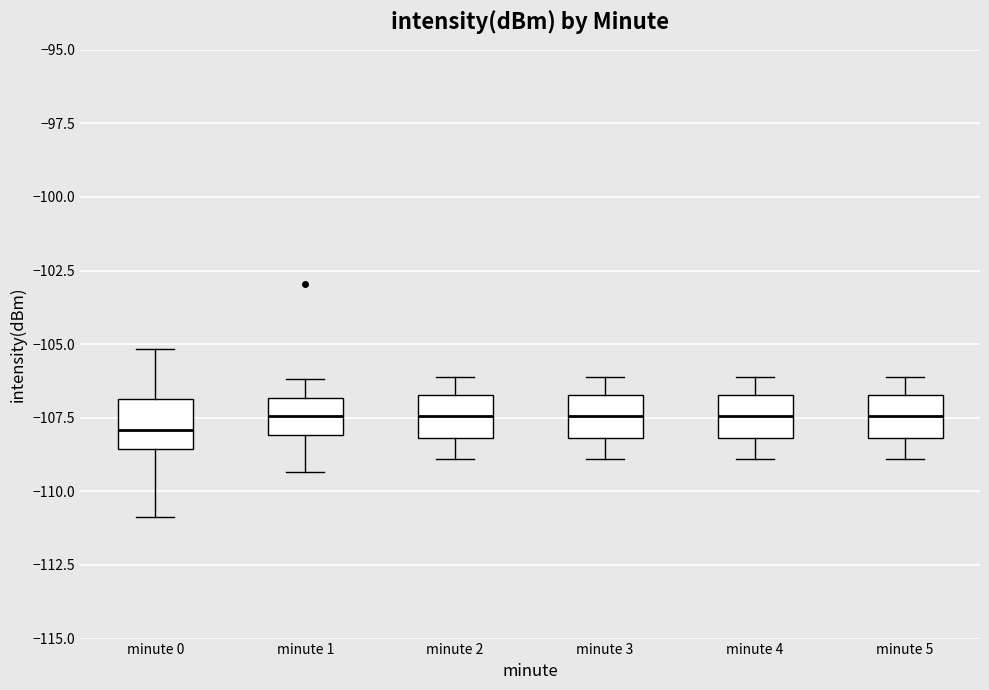

Where does the median line of the box for minute 5 sit on the y-axis? The values are not printed on the chart, so give them approximately, as read against the axis.

-107.5